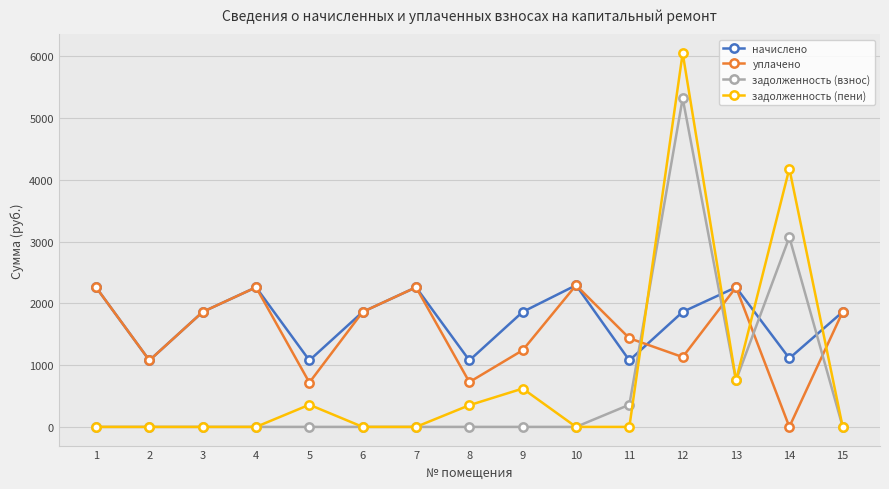

Is it true that начислено equals 1942.9 at 14?

False